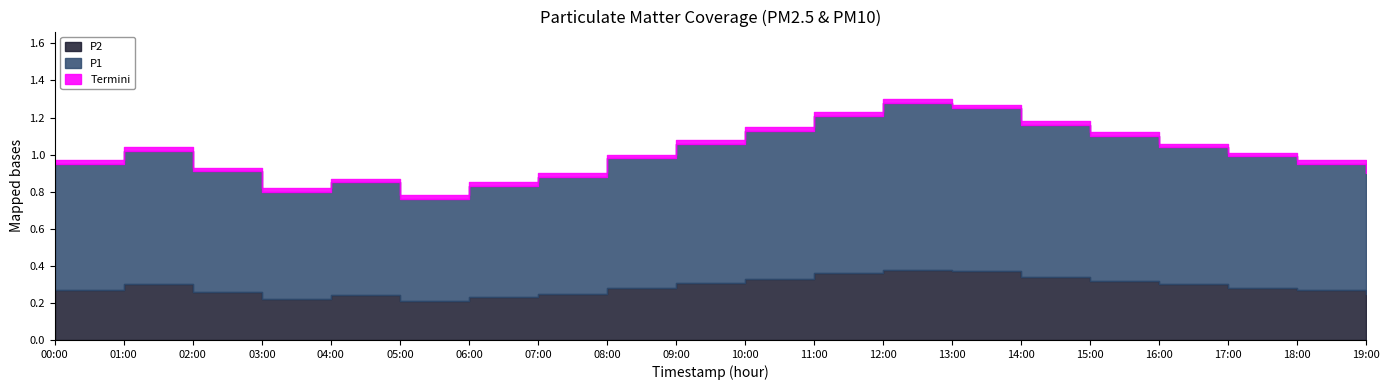

Which has a higher value, 07:00 or 00:00?

00:00